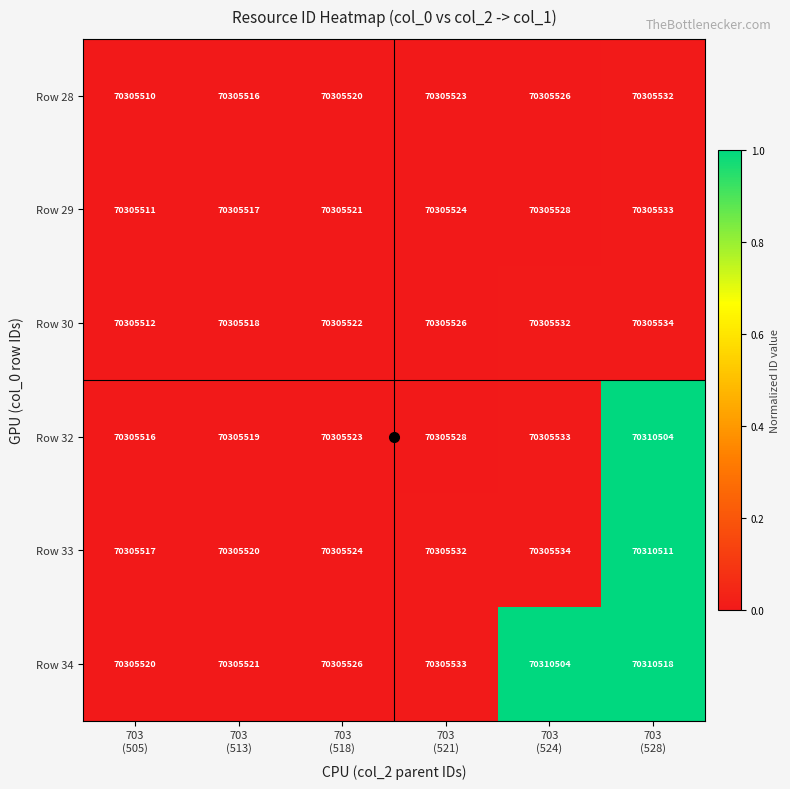

What is the smallest value displayed?

70305510